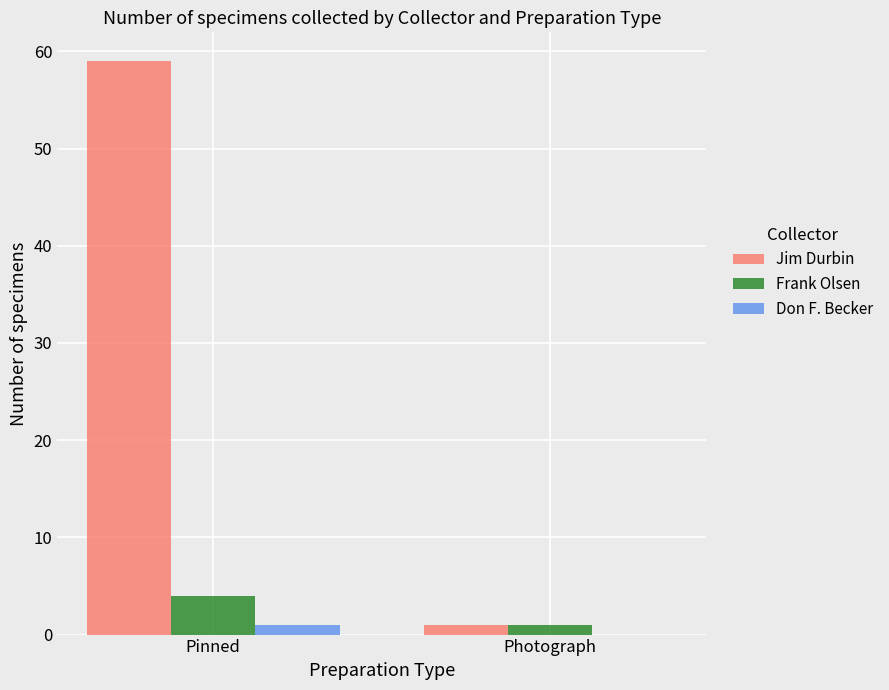

How many distinct data groups are displayed?

3